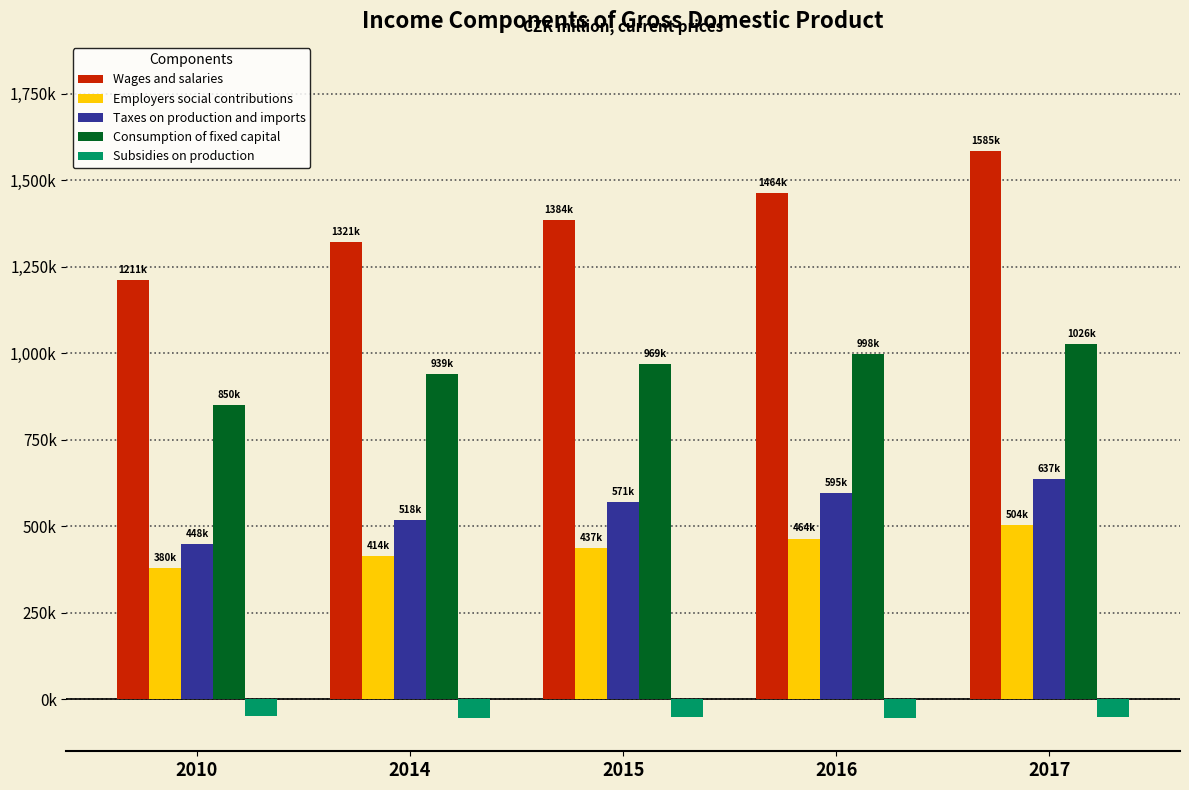

Where does the Taxes on production and imports series first go above 570653?

2016